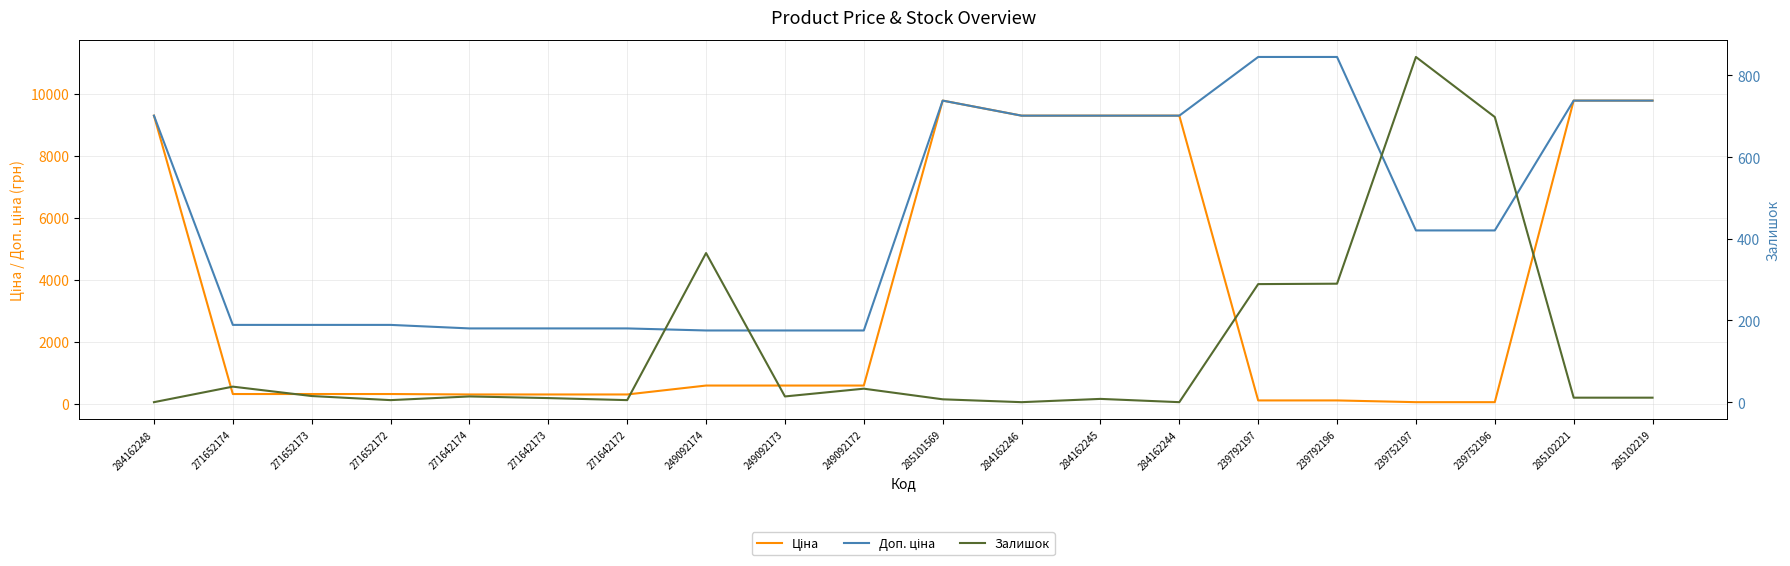

Does the chart have visible grid lines?

Yes